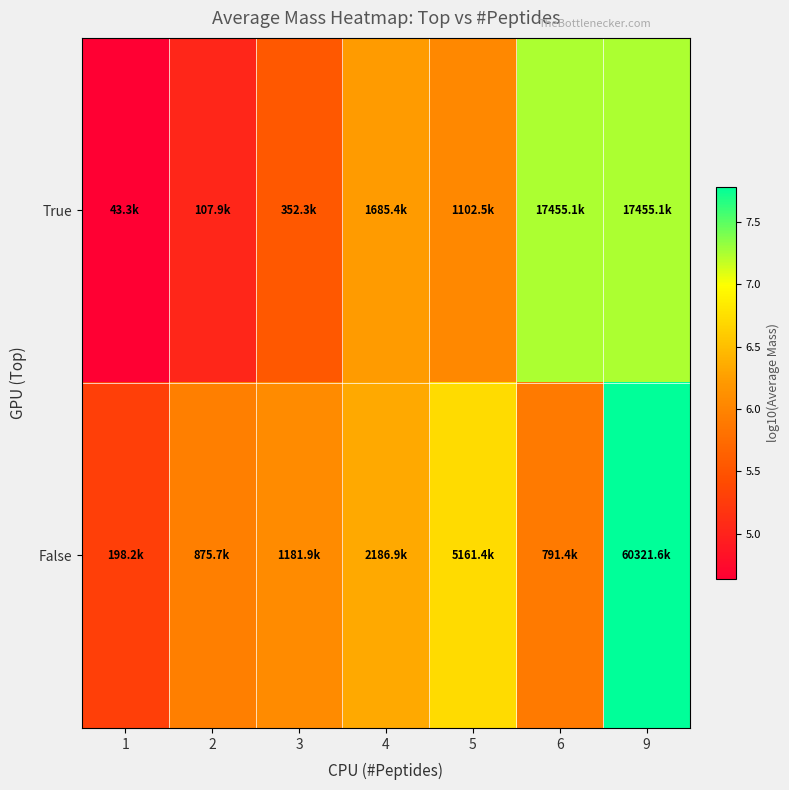

How many categories are shown in the chart?

7